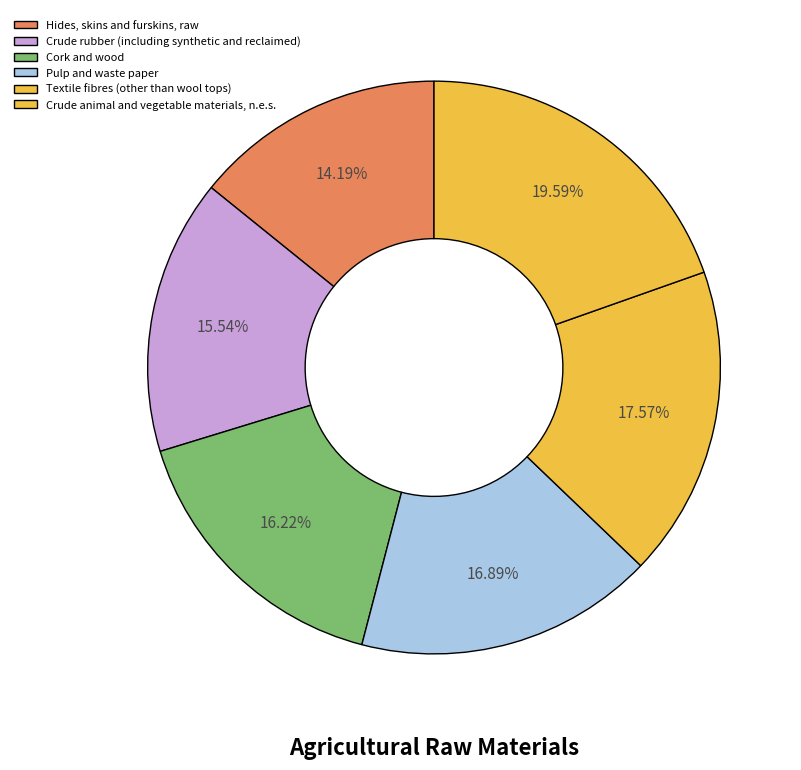

How many segments does this pie chart have?

6